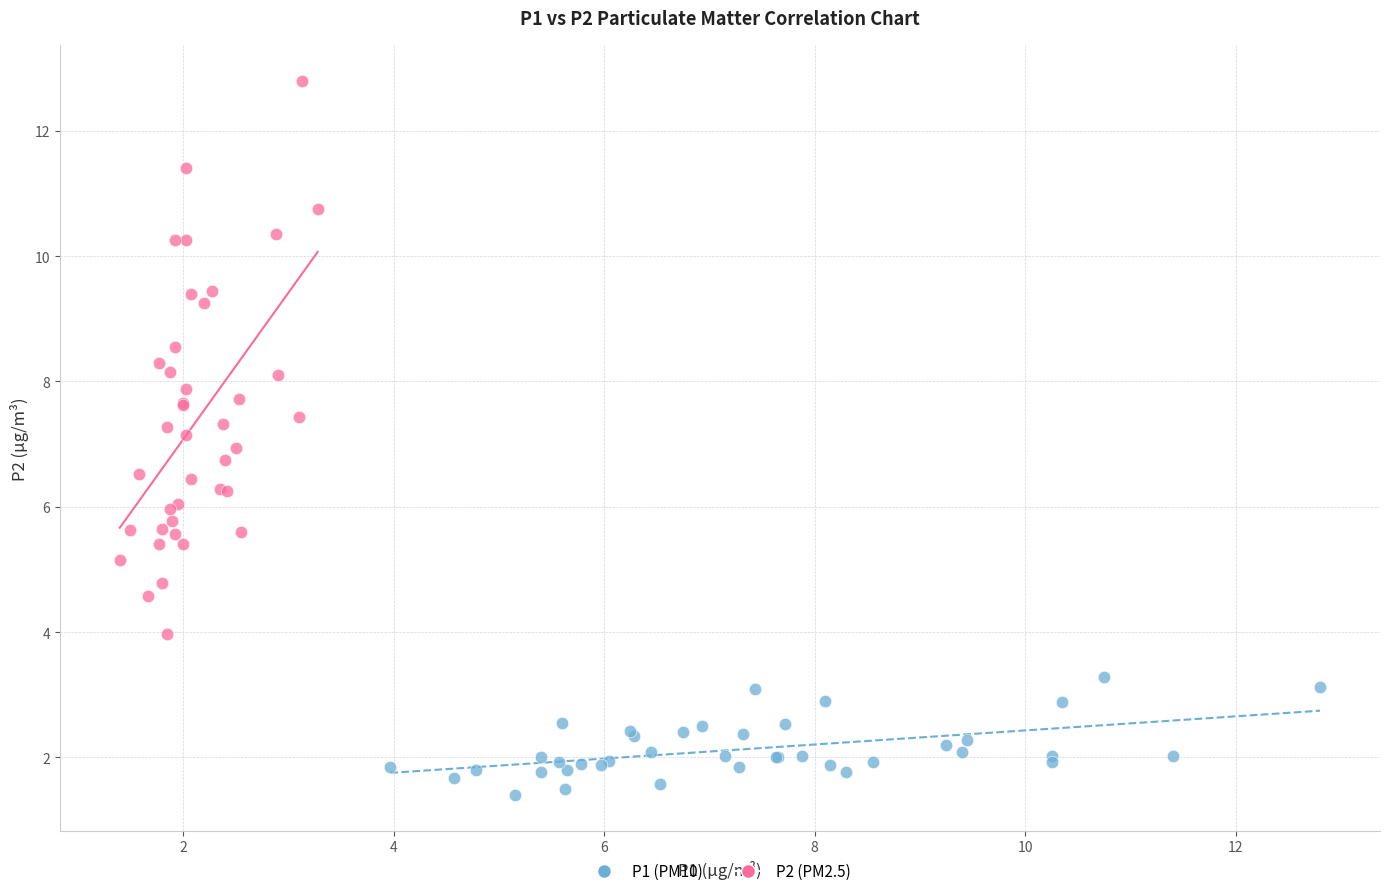

Which series has the widest spread of Y values?

P2 (PM2.5)